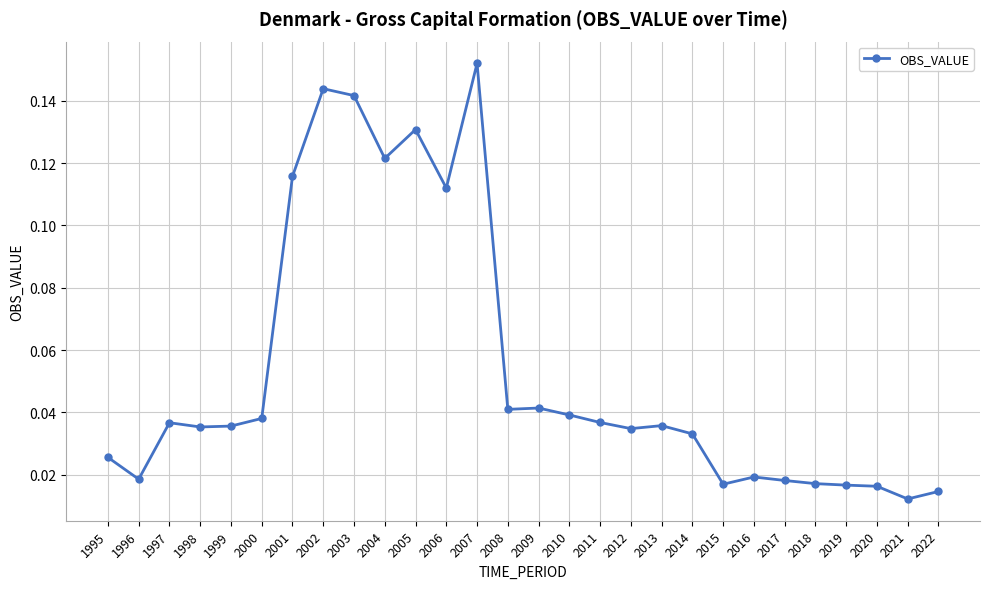

Where is the first local minimum?

1996